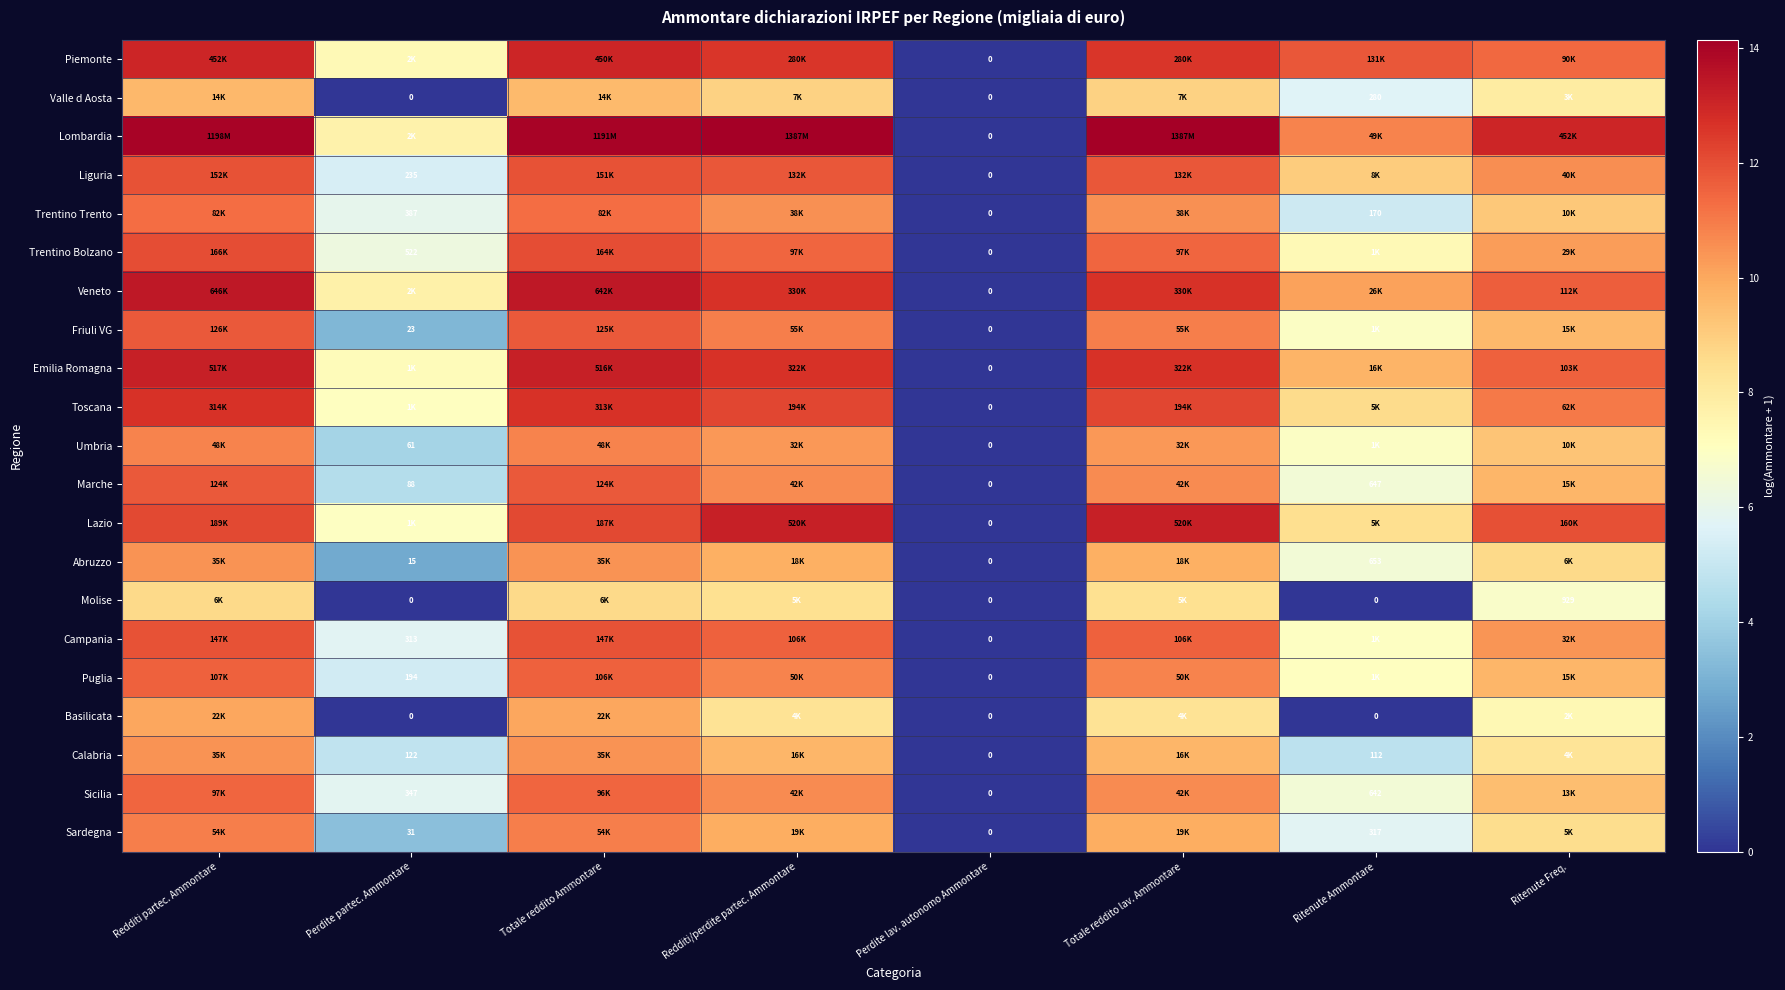

What is the total value across all series at Redditi partec. Ammontare?

242.9